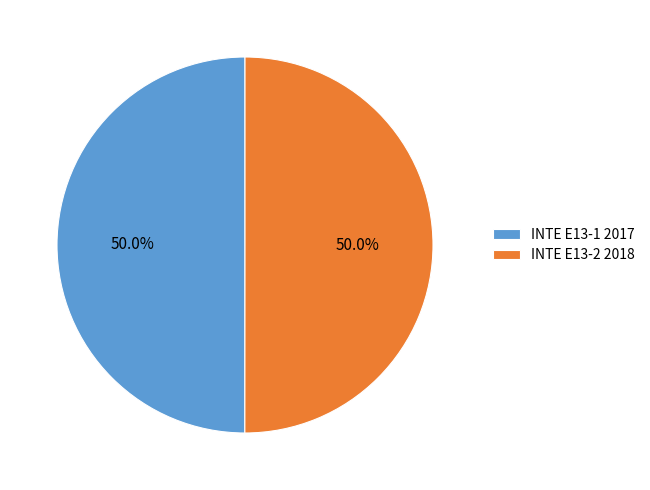

Approximately how many times larger is the value at INTE E13-1 2017 compared to INTE E13-2 2018?

1.0